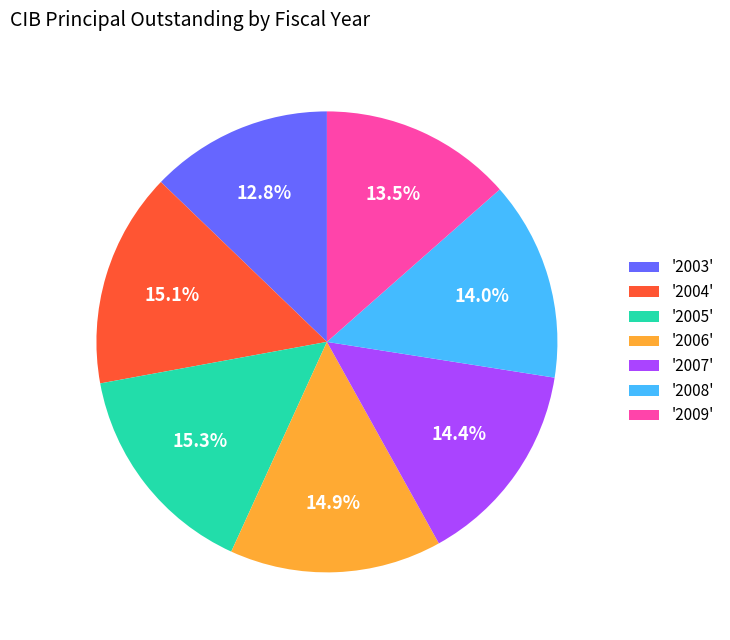

Between '2008' and '2004', which is larger?

'2004'